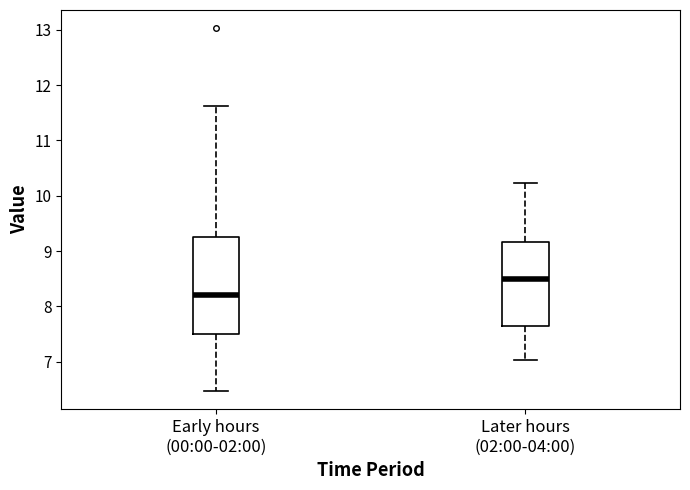

Comparing the boxes themselves (not the whiskers), which one is the tallest?

Early hours (00:00-02:00)